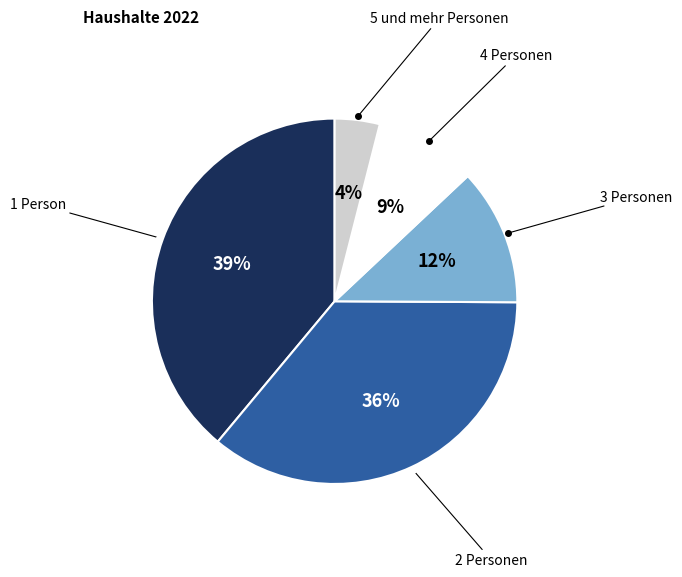

To the nearest percent, what is the average slice percentage?

20%